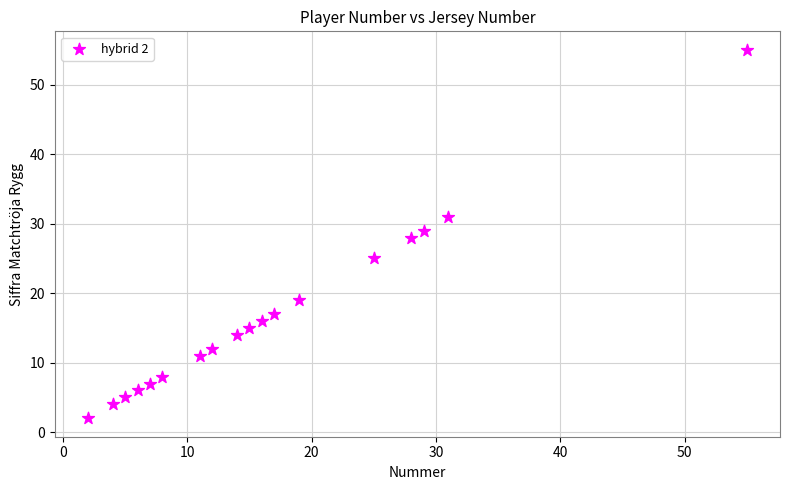

What is the range of Y values (max minus min)?

53